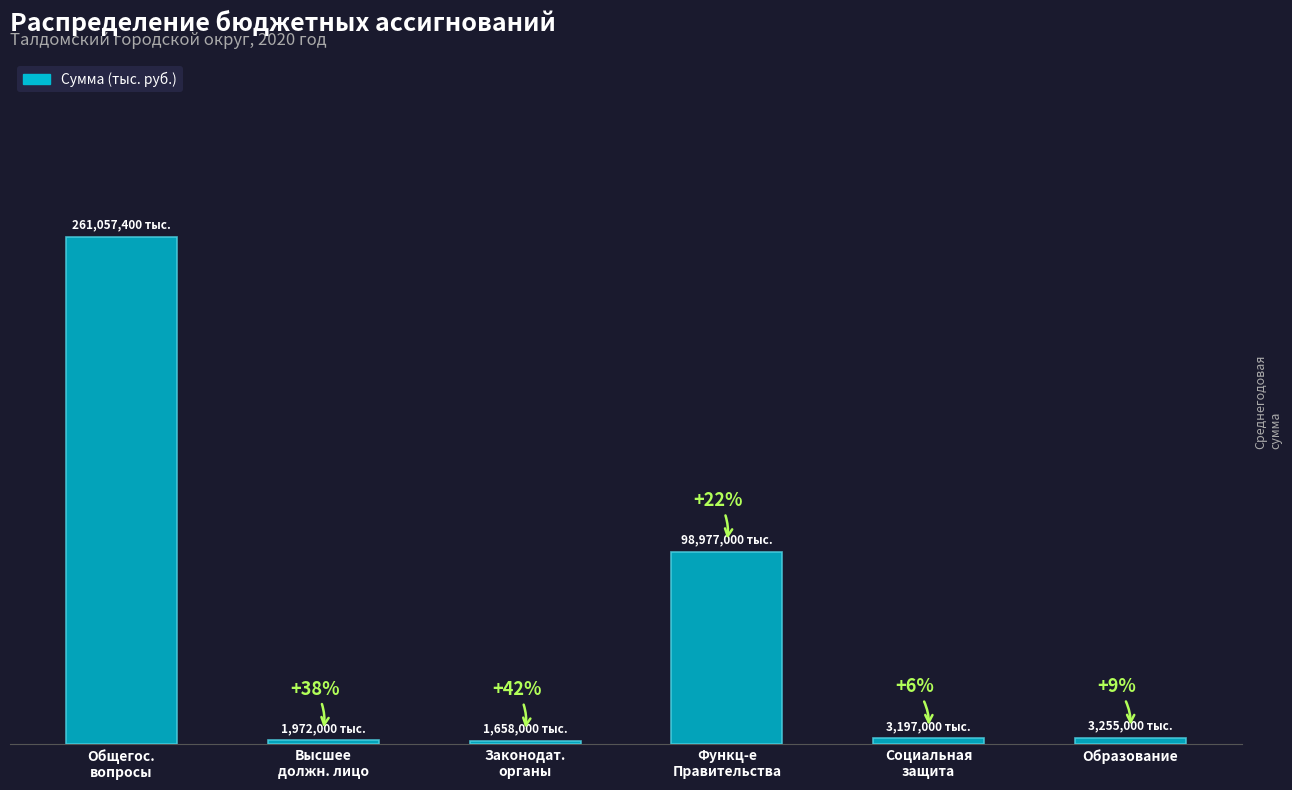

List the labels in order of value, largest first.

Общегос.
вопросы, Функц-е
Правительства, Образование, Социальная
защита, Высшее
должн. лицо, Законодат.
органы